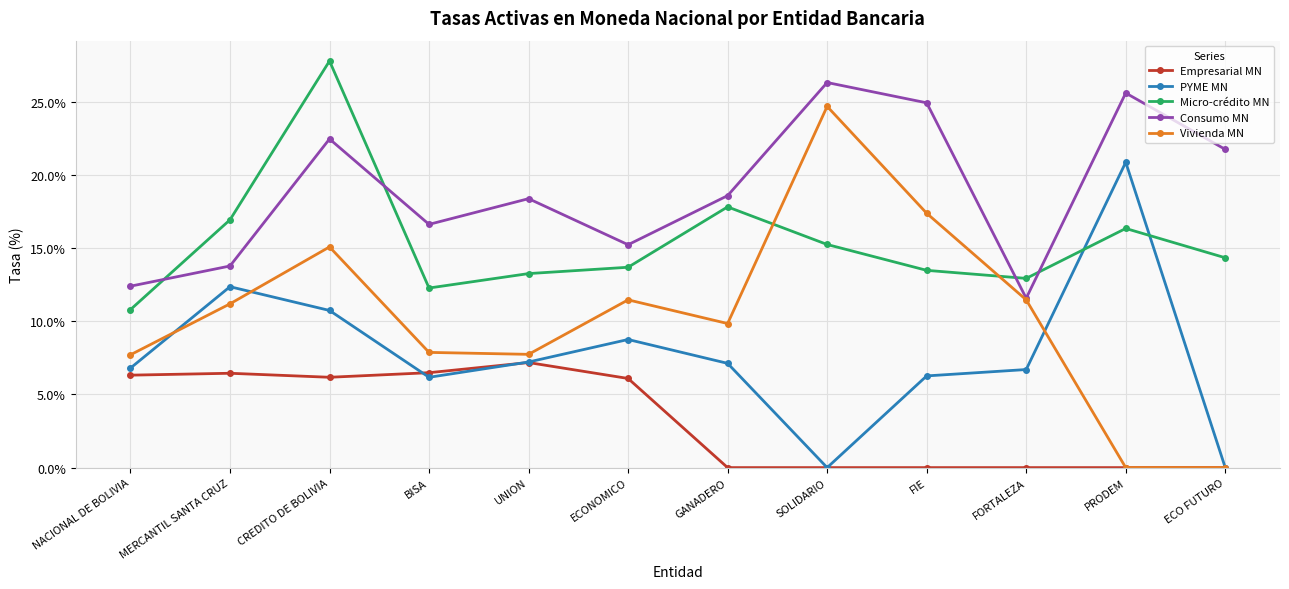

True or false: Vivienda MN has more than 2 interior local peaks.

True